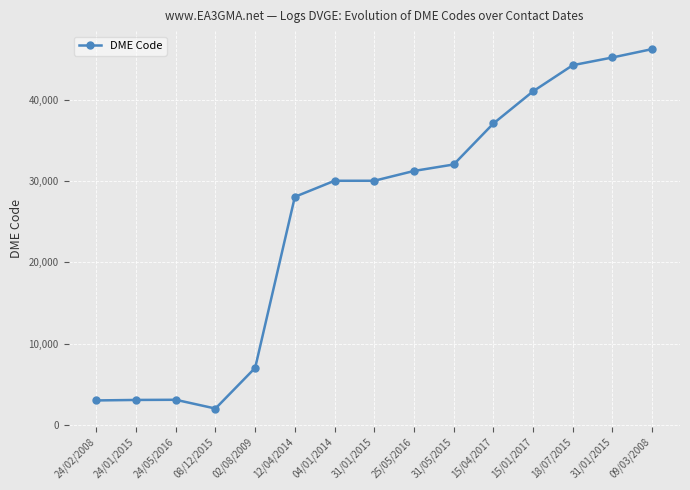

Does the chart have visible grid lines?

Yes